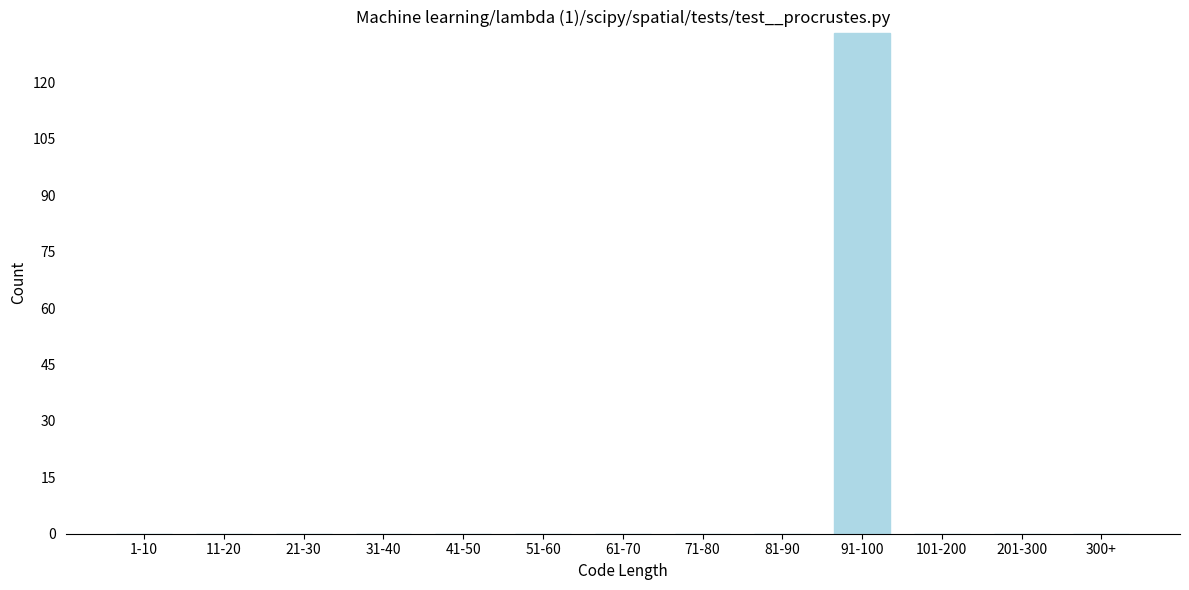

Reading left to right, transcribe all the data shown in this chart.

1-10=0	11-20=0	21-30=0	31-40=0	41-50=0	51-60=0	61-70=0	71-80=0	81-90=0	91-100=133	101-200=0	201-300=0	300+=0